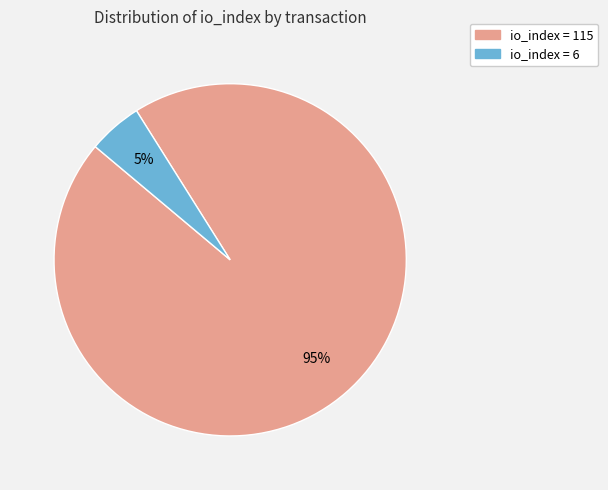

To the nearest percent, what is the difference between the largest and smallest slice percentages?

90%